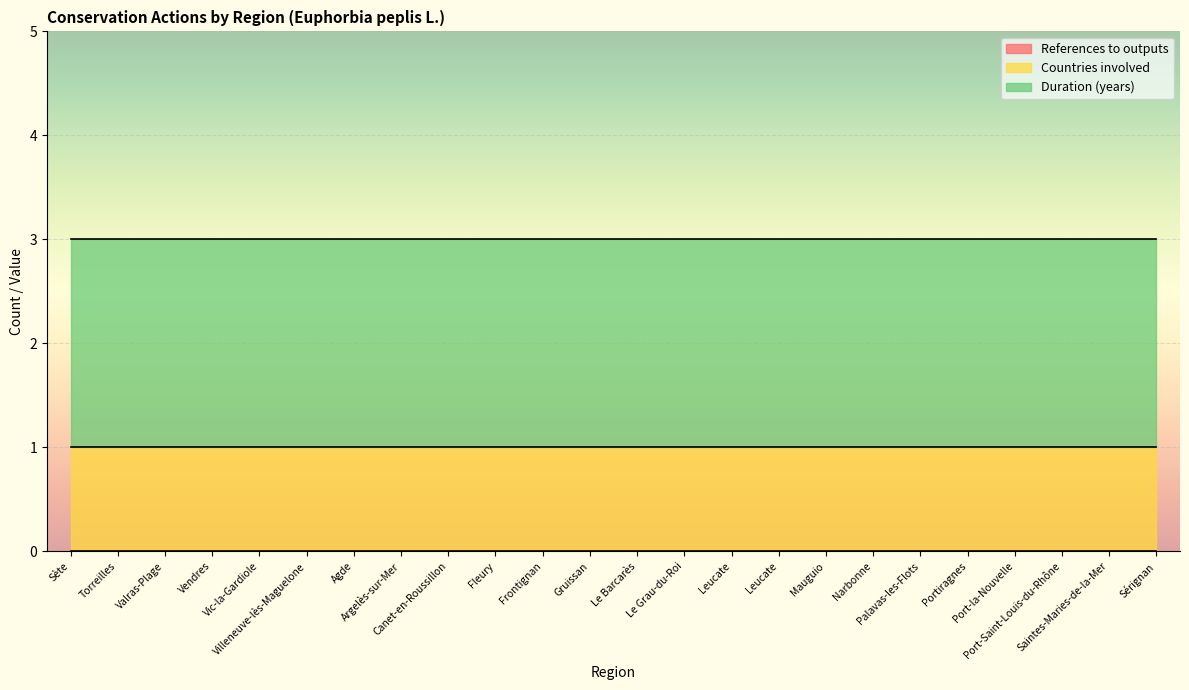

True or false: References to outputs and Duration (years) intersect in this chart.

False